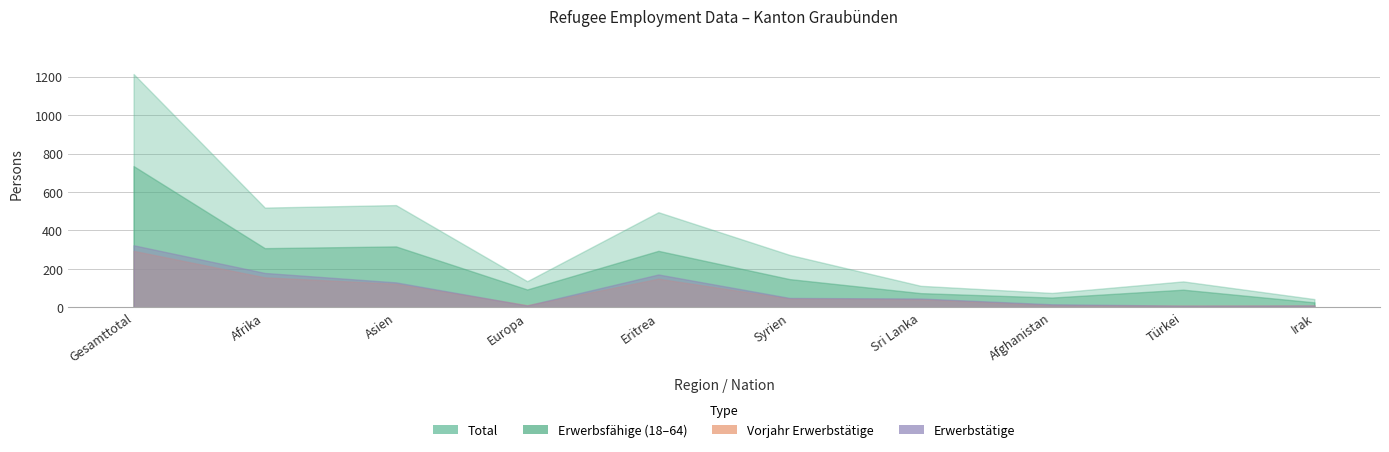

Which series changed the most between Asien and Syrien?

Total